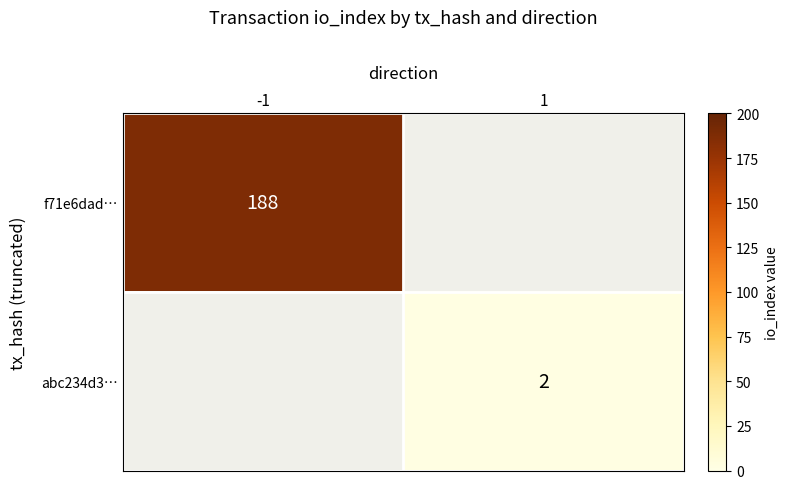

Is it true that abc234d3… equals 2 at 1?

True